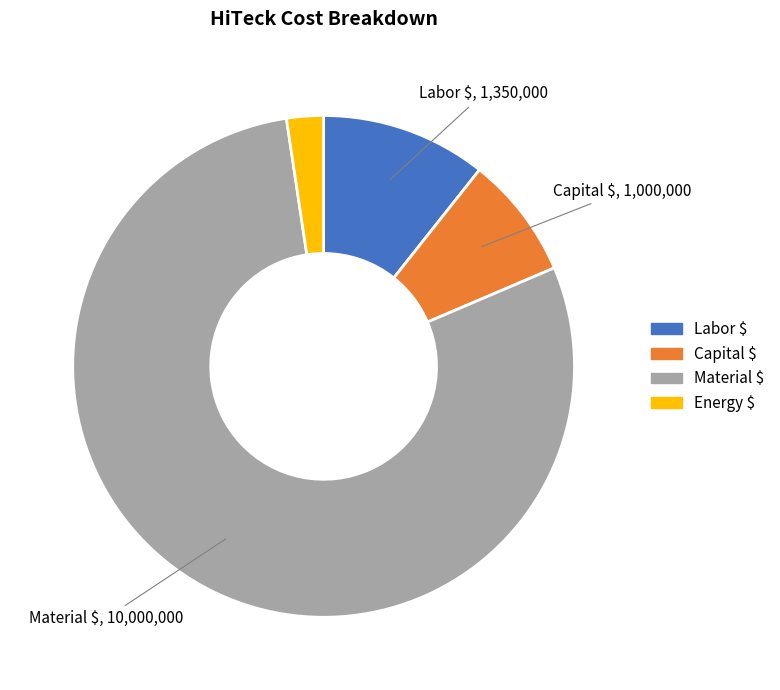

What is the smallest slice in the pie chart?

Energy $